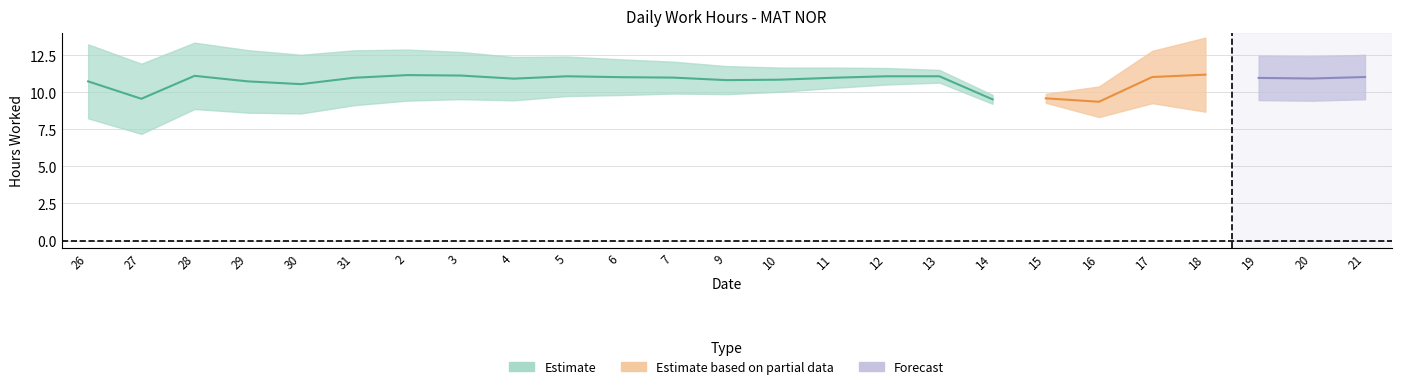

What is the sum of the values at 11 and 5?

22.1